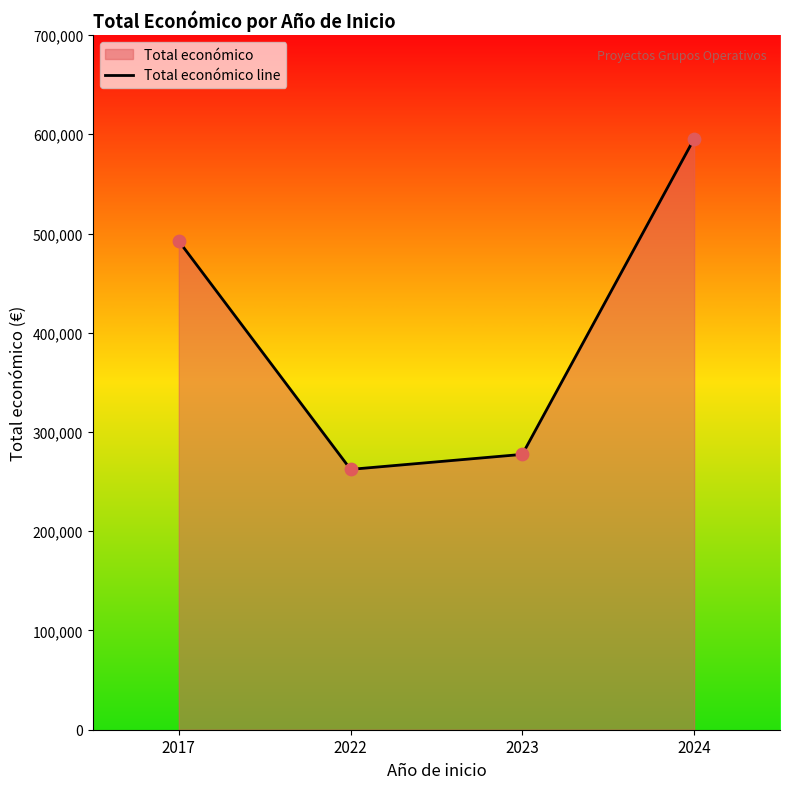

What is the change in value from 2022 to 2023?

+15126